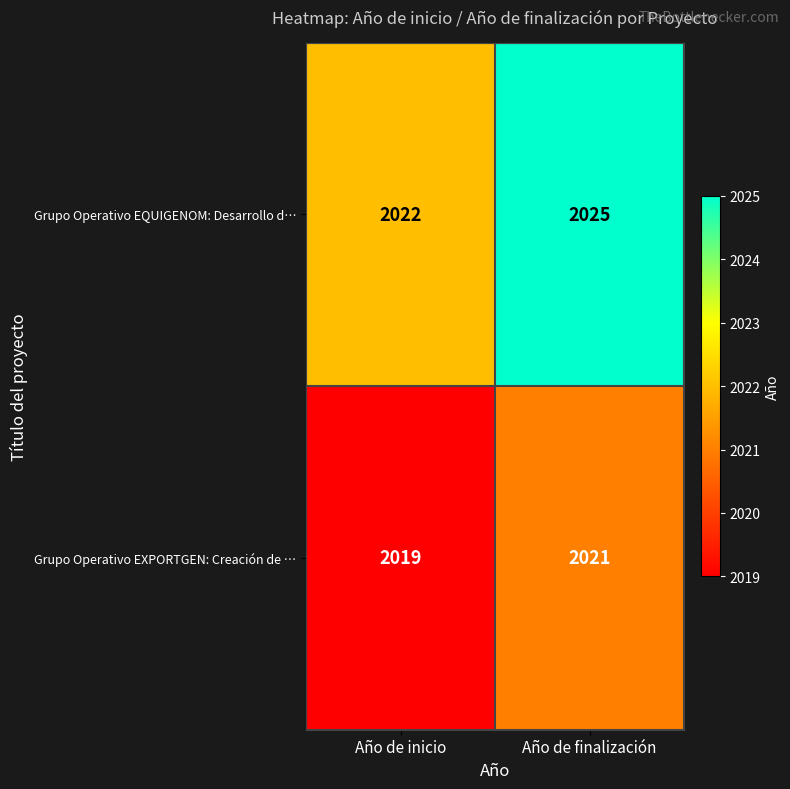

How many data points does each series have?

2